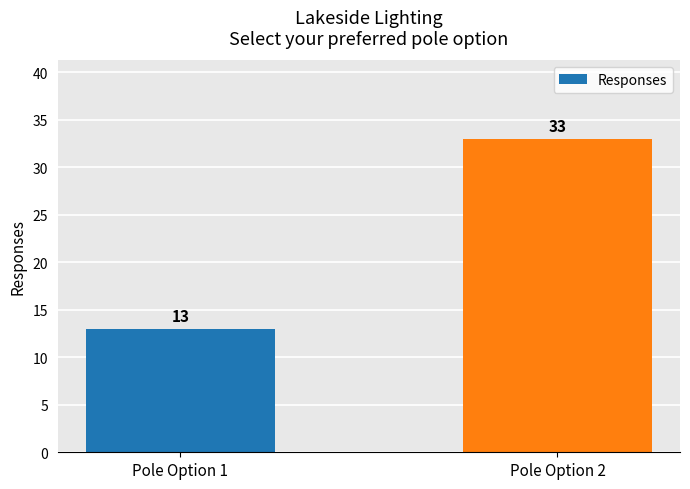

How many data points does each series have?

2